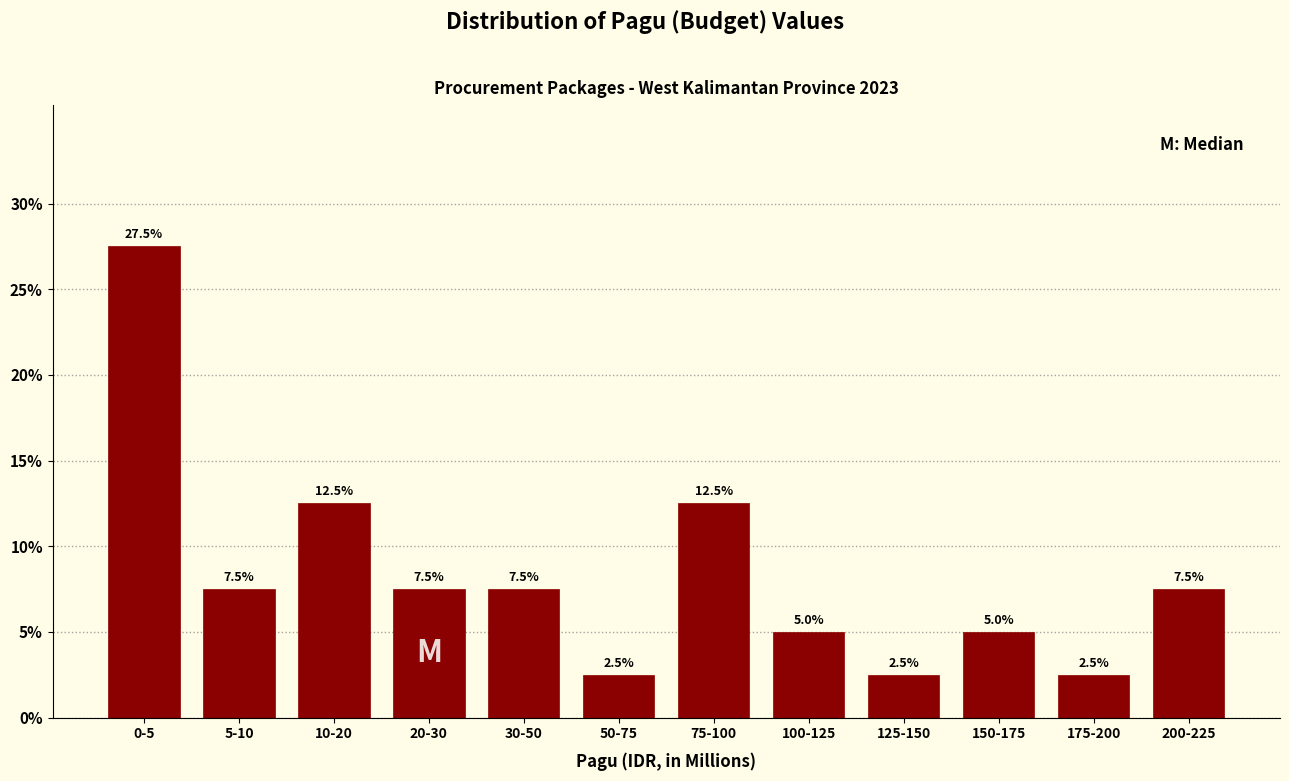

Reading right to left, extract all data points from this chart.

200-225=7.5	175-200=2.5	150-175=5.0	125-150=2.5	100-125=5.0	75-100=12.5	50-75=2.5	30-50=7.5	20-30=7.5	10-20=12.5	5-10=7.5	0-5=27.5